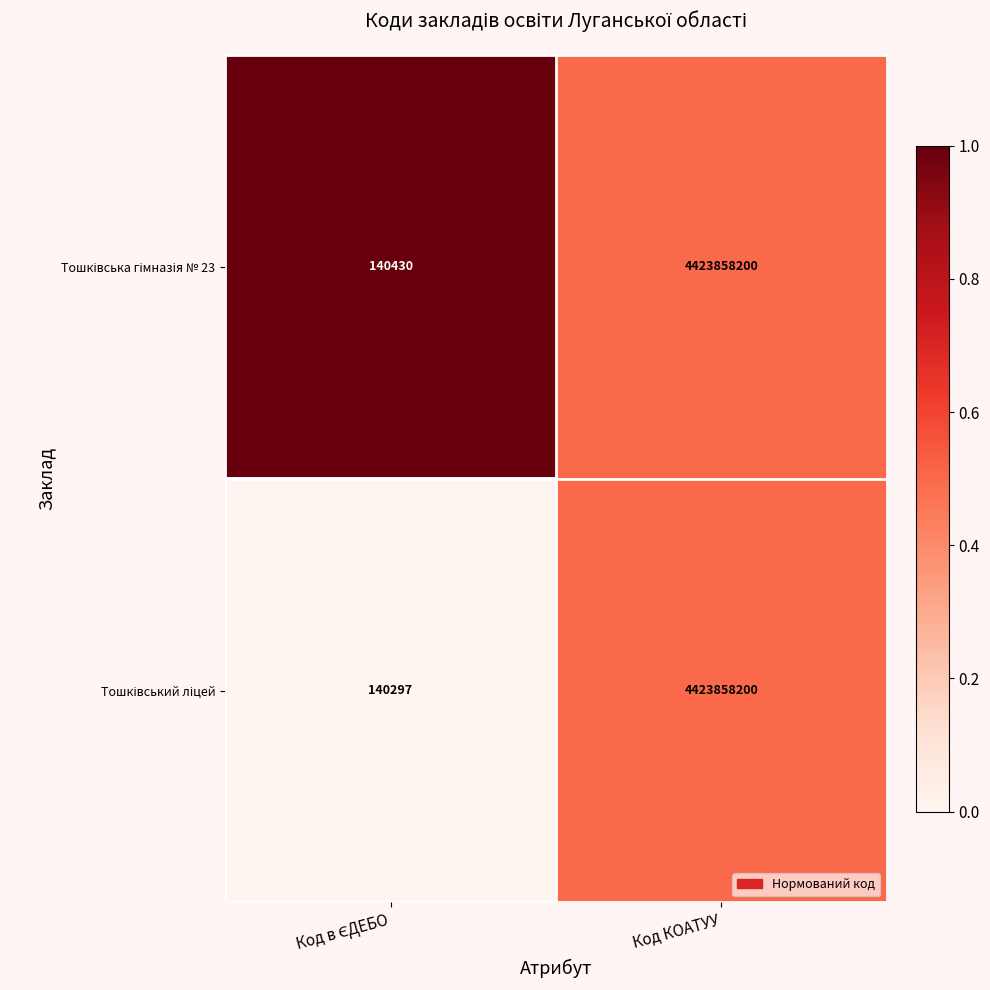

At which category is the sum across all series the highest?

Код КОАТУУ